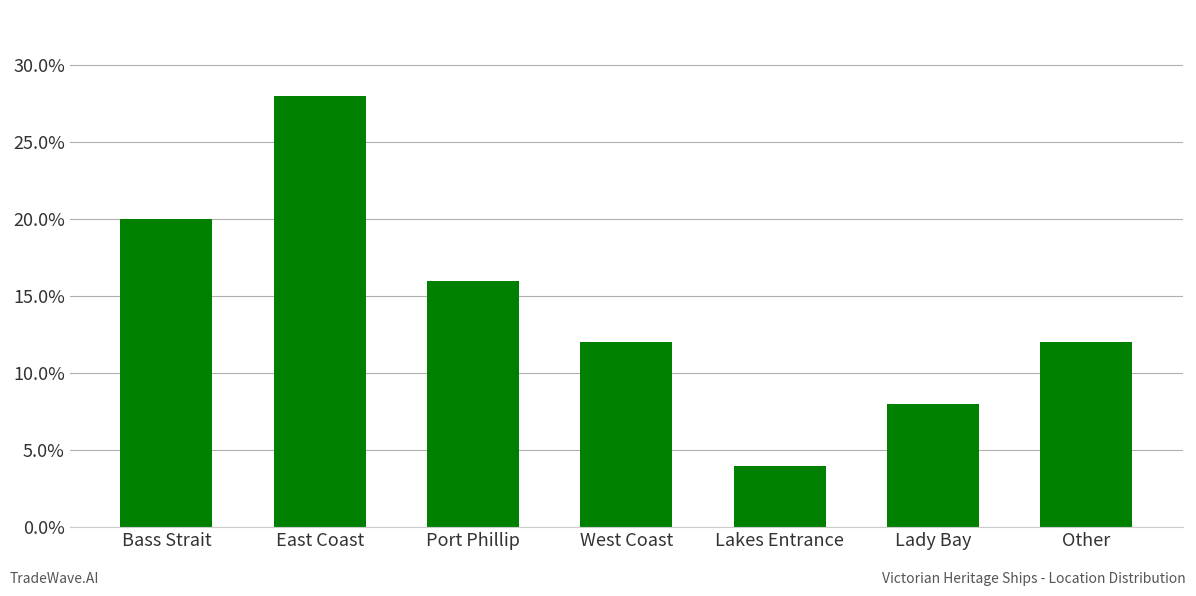

List the labels in order of value, smallest first.

Lakes Entrance, Lady Bay, West Coast, Other, Port Phillip, Bass Strait, East Coast